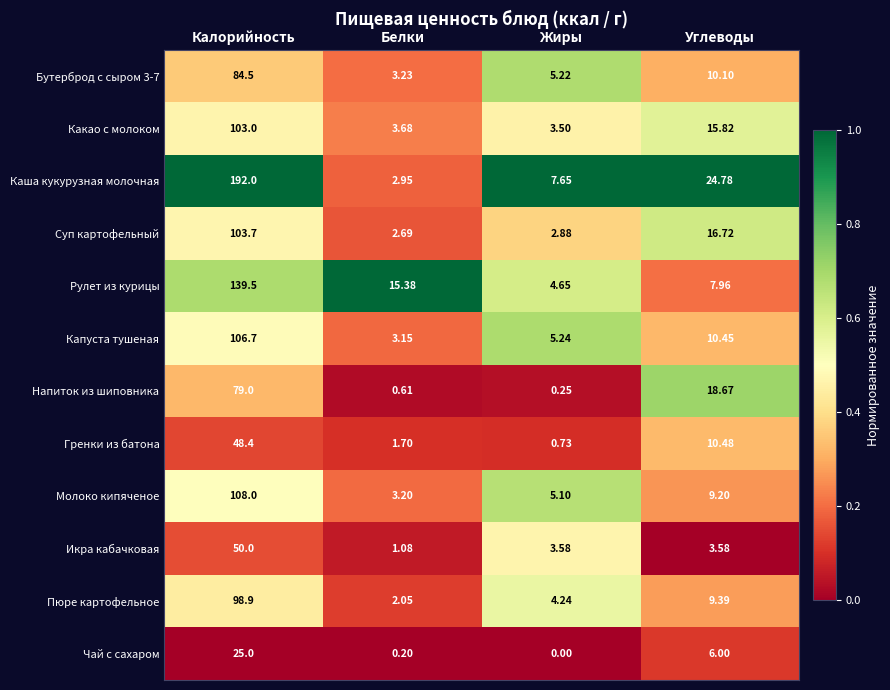

Which category has the highest value in the Какао с молоком series?

Калорийность